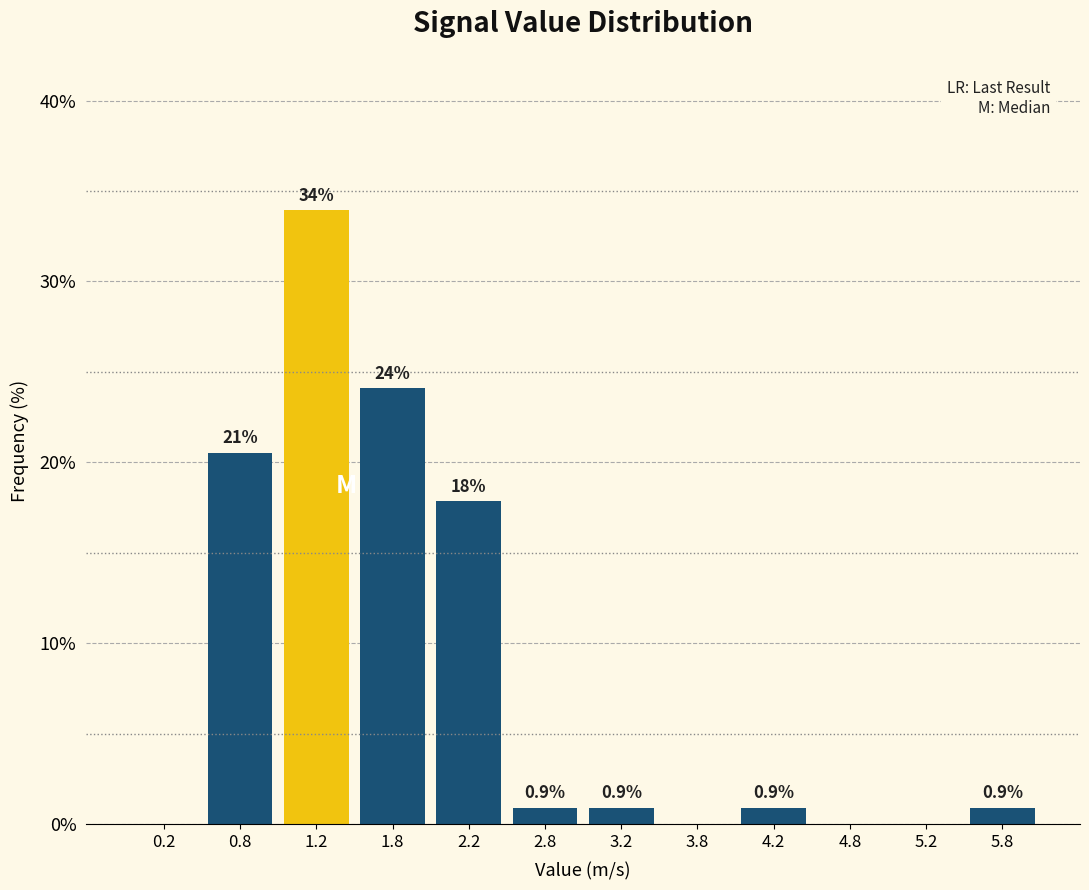

Which range on the x-axis has the tallest bar?

1.0 to 1.5